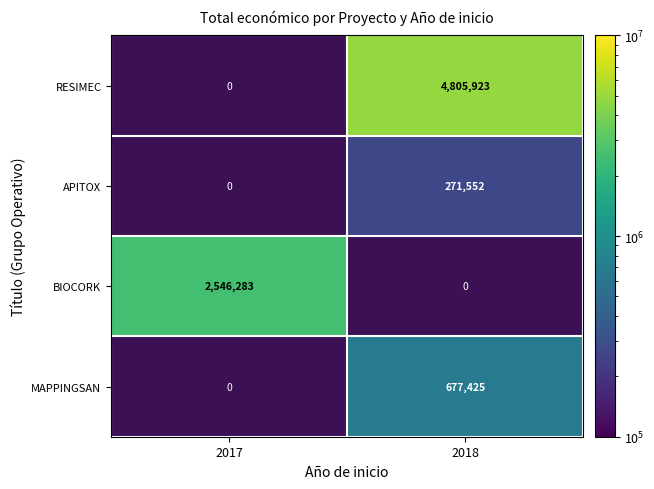

The value of APITOX at 2018 is 271552. True or false?

True